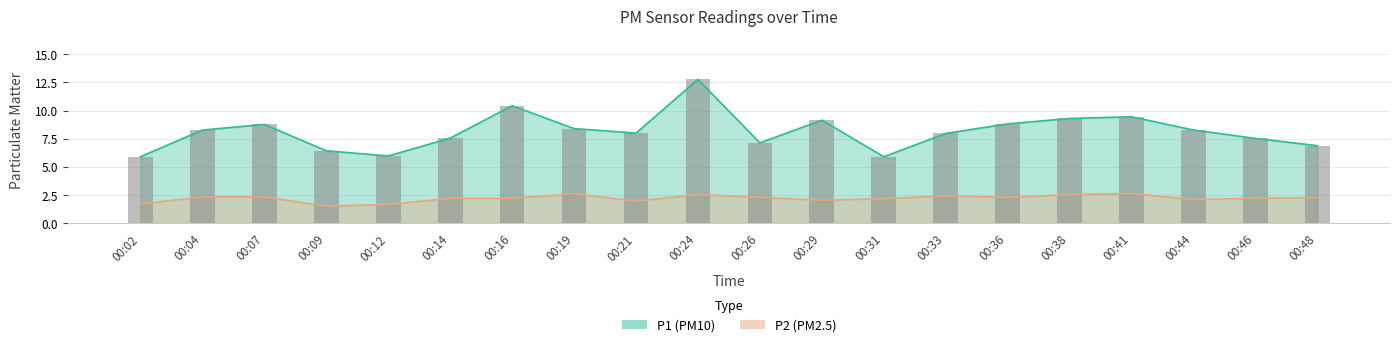

Which series has the widest spread of values?

P1